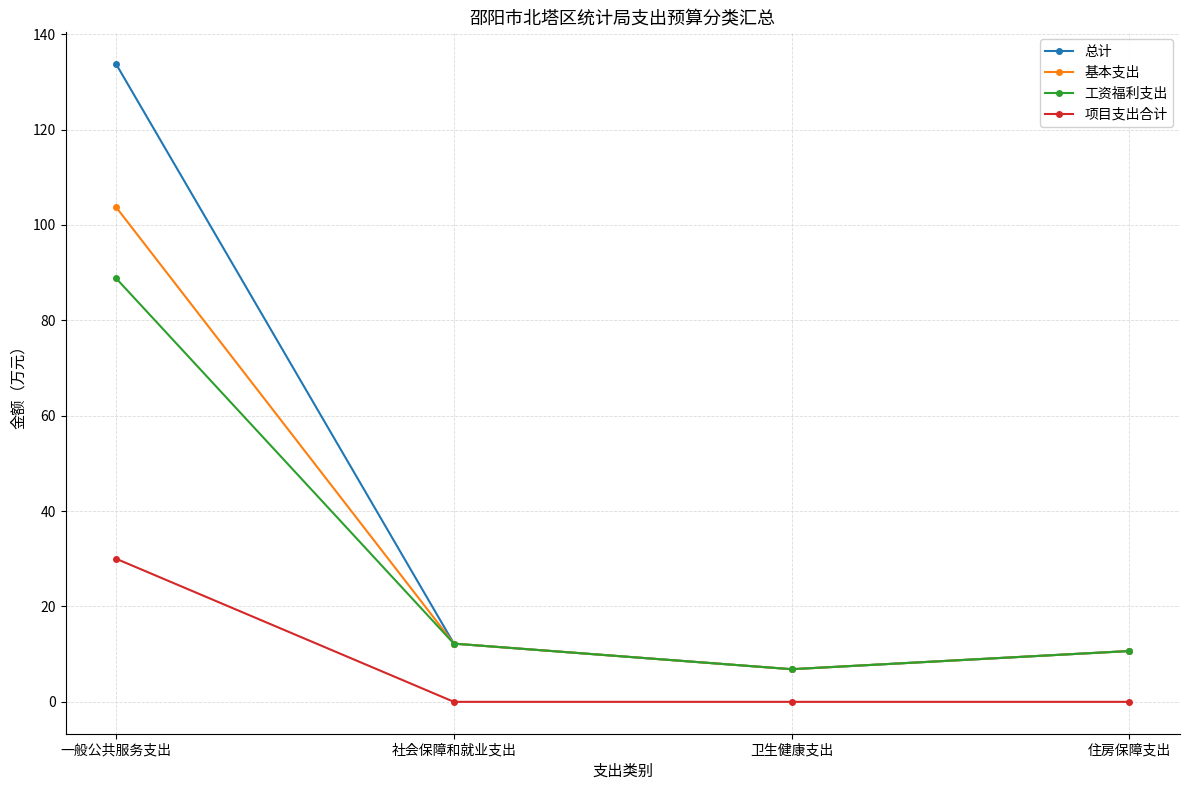

Is it true that 基本支出 equals 10.7 at 住房保障支出?

True